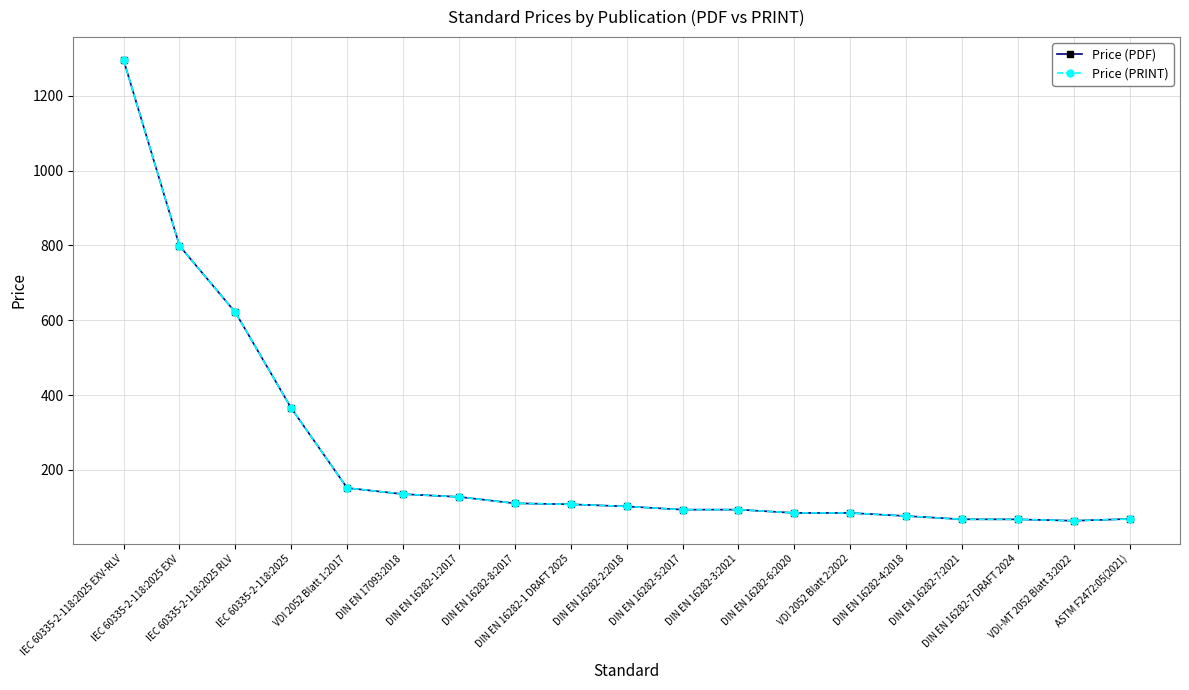

True or false: Price (PDF) and Price (PRINT) cross at least once.

False